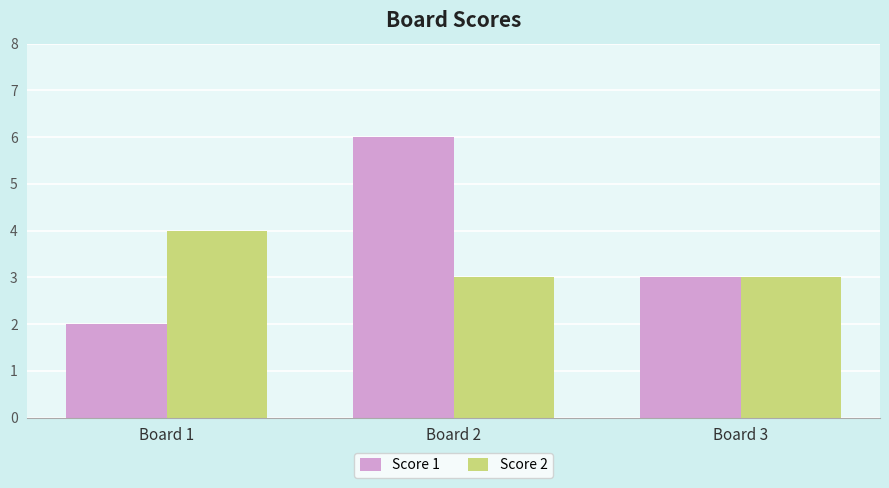

Which label corresponds to the largest value in the chart?

Board 2